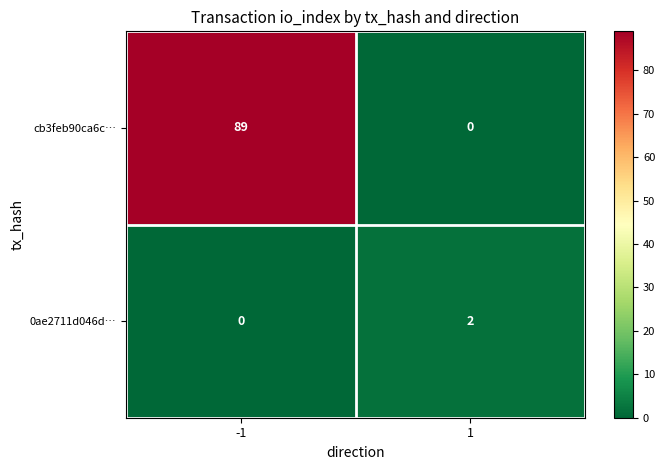

At how many categories does at least one series exceed 64?

1